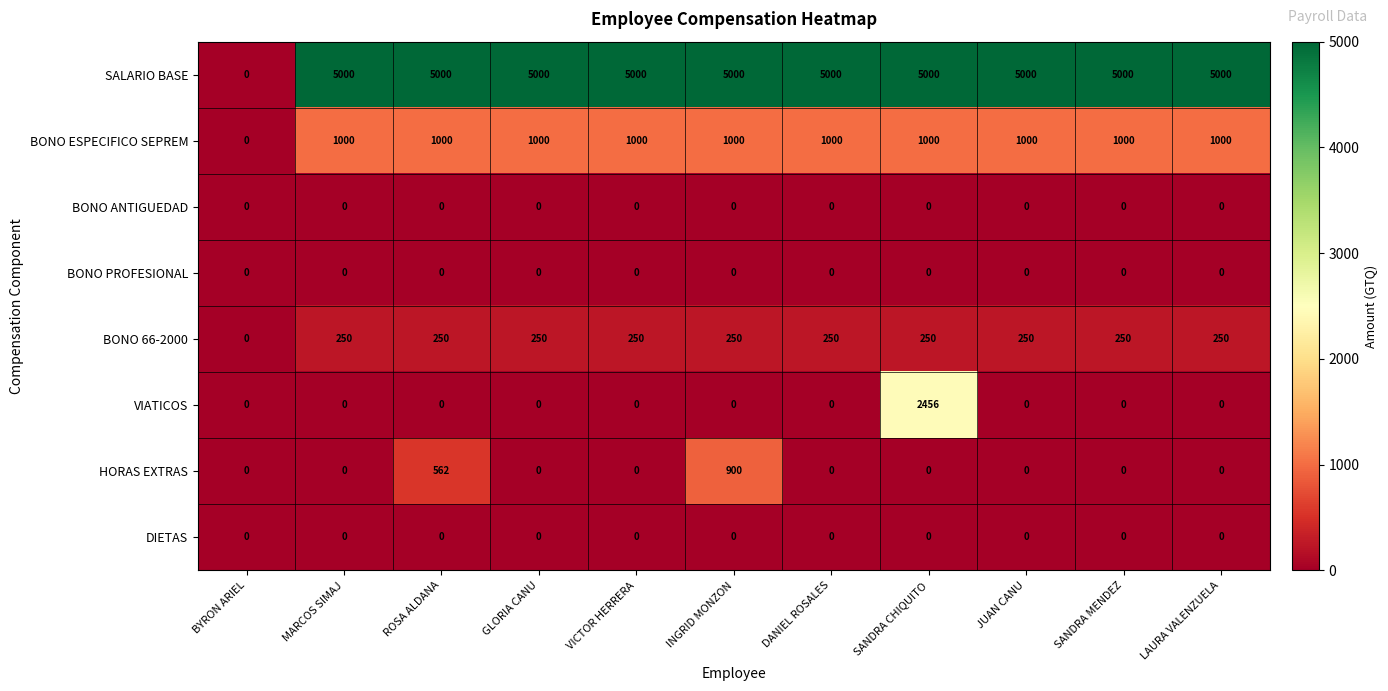

Count the number of data series in this chart.

8